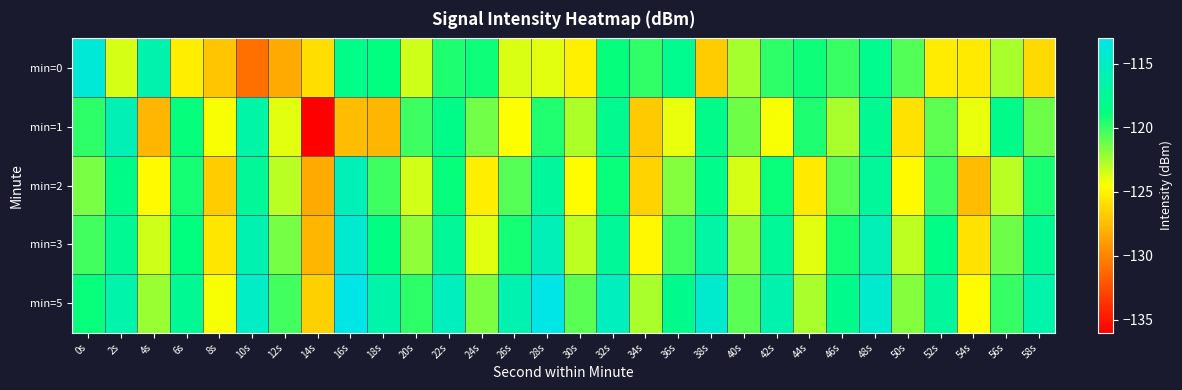

Reading left to right, extract all data points from this chart.

min=0: 0s=-113.9	2s=-123.5	4s=-116.2	6s=-125.2	8s=-127.1	10s=-130.9	12s=-128.3	14s=-126.0	16s=-118.3	18s=-118.8	20s=-123.4	22s=-119.5	24s=-119.1	26s=-123.6	28s=-123.9	30s=-125.1	32s=-118.9	34s=-119.9	36s=-117.9	38s=-126.8	40s=-122.5	42s=-119.8	44s=-119.0	46s=-120.0	48s=-117.9	50s=-120.6	52s=-125.4	54s=-125.5	56s=-122.6	58s=-126.2
min=1: 0s=-119.8	2s=-115.8	4s=-127.7	6s=-118.8	8s=-124.4	10s=-116.6	12s=-123.8	14s=-136.1	16s=-127.5	18s=-127.7	20s=-120.1	22s=-118.2	24s=-121.3	26s=-124.4	28s=-119.6	30s=-122.7	32s=-117.8	34s=-126.9	36s=-124.0	38s=-118.1	40s=-121.2	42s=-124.3	44s=-119.4	46s=-122.6	48s=-117.7	50s=-125.8	52s=-120.9	54s=-124.0	56s=-118.1	58s=-121.2
min=2: 0s=-121.5	2s=-118.3	4s=-124.7	6s=-119.2	8s=-126.8	10s=-117.4	12s=-122.9	14s=-128.3	16s=-115.6	18s=-120.1	20s=-123.5	22s=-118.9	24s=-125.3	26s=-120.7	28s=-117.2	30s=-124.6	32s=-119.0	34s=-126.4	36s=-121.8	38s=-118.2	40s=-123.6	42s=-119.0	44s=-125.4	46s=-120.8	48s=-117.3	50s=-124.7	52s=-120.1	54s=-127.5	56s=-122.9	58s=-119.3
min=3: 0s=-120.2	2s=-117.6	4s=-123.4	6s=-118.8	8s=-125.6	10s=-116.0	12s=-121.4	14s=-127.8	16s=-114.2	18s=-118.6	20s=-122.0	22s=-117.4	24s=-123.8	26s=-119.2	28s=-115.6	30s=-123.0	32s=-117.4	34s=-124.8	36s=-120.2	38s=-116.6	40s=-122.0	42s=-117.4	44s=-123.8	46s=-119.2	48s=-115.6	50s=-123.0	52s=-118.4	54s=-125.8	56s=-121.2	58s=-117.6
min=5: 0s=-119.0	2s=-116.4	4s=-122.2	6s=-117.6	8s=-124.4	10s=-114.8	12s=-120.2	14s=-126.6	16s=-112.0	18s=-116.4	20s=-119.8	22s=-115.2	24s=-121.6	26s=-116.0	28s=-112.4	30s=-120.8	32s=-115.2	34s=-122.6	36s=-118.0	38s=-114.4	40s=-120.8	42s=-116.2	44s=-122.6	46s=-118.0	48s=-114.4	50s=-121.8	52s=-117.2	54s=-124.6	56s=-120.0	58s=-116.4